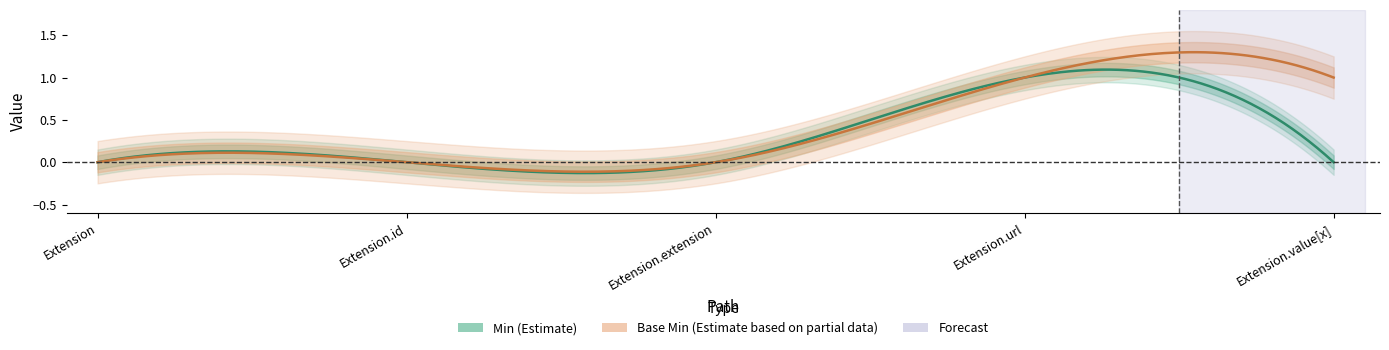

Which category has the highest value in the Min series?

Extension.url